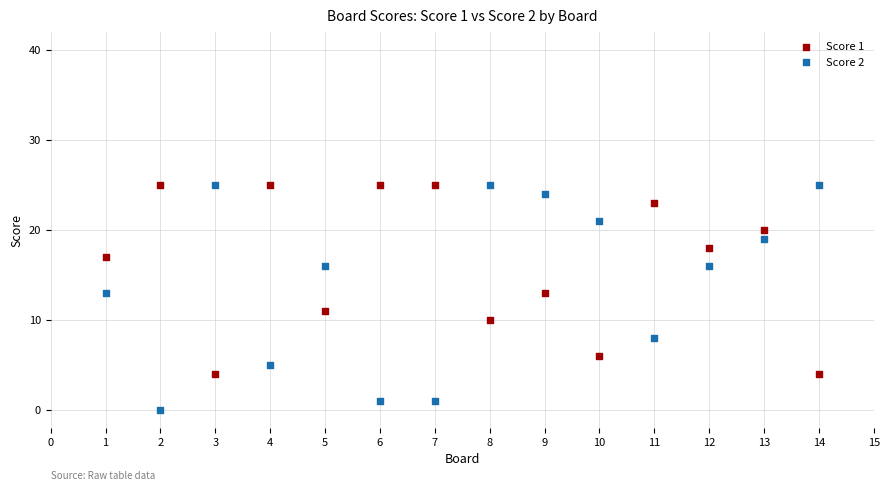

Which series contains the lowest Y value?

Score 2